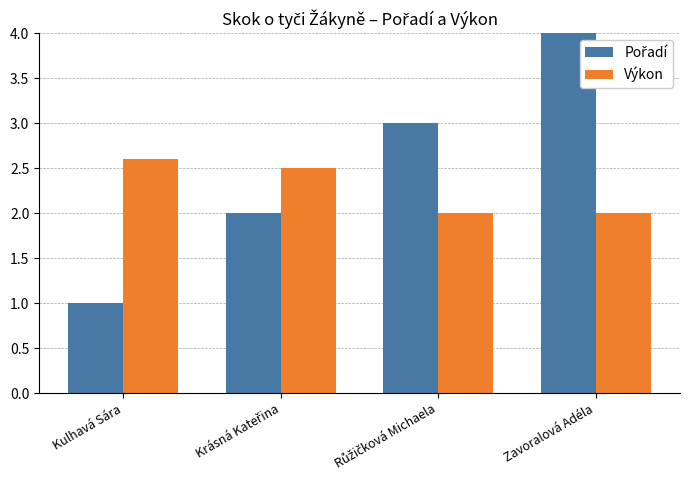

The Výkon series shows 2.6 at Kulhavá Sára. True or false?

True